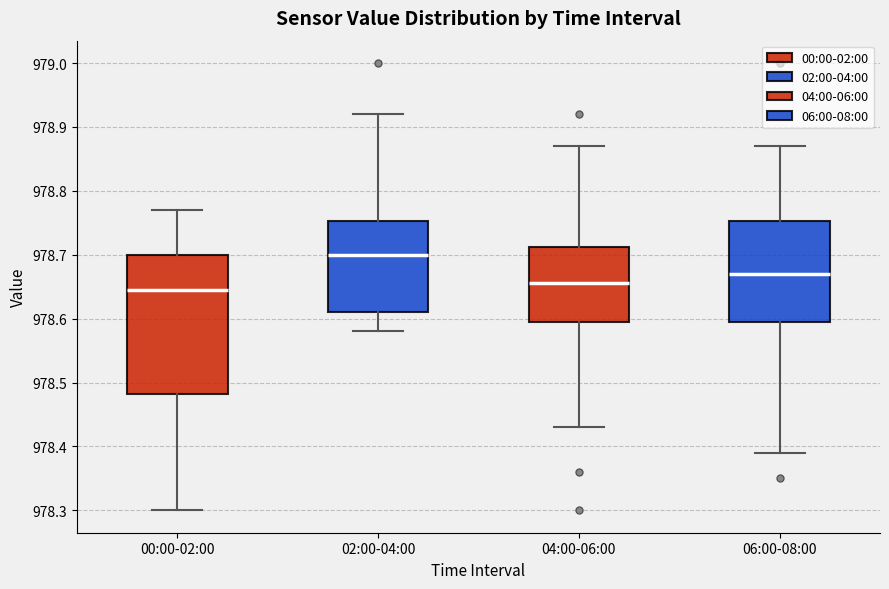

Reading left to right, read every box against the y-axis: the position of its median line, the range the box covers, and the ends of its whiskers. The values are not printed on the chart, so give them approximately, as read against the axis.

00:00-02:00: median 978.65, box 978.48 to 978.70, whiskers 978.30 to 978.77
02:00-04:00: median 978.70, box 978.61 to 978.75, whiskers 978.58 to 978.92
04:00-06:00: median 978.66, box 978.60 to 978.71, whiskers 978.43 to 978.87
06:00-08:00: median 978.67, box 978.60 to 978.75, whiskers 978.39 to 978.87